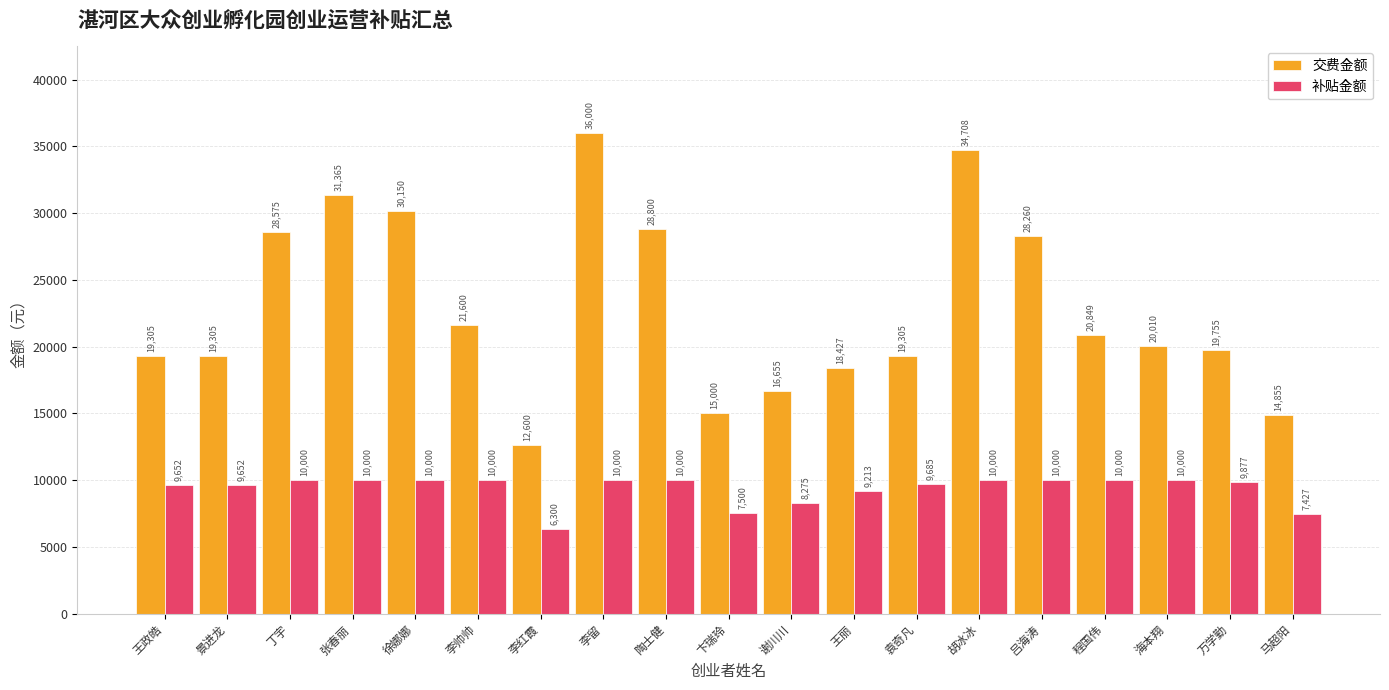

At which category does the chart reach its peak across all series?

李留